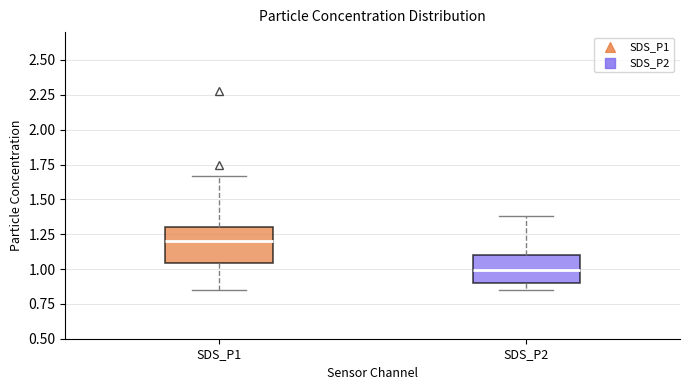

Reading left to right, transcribe this box plot: for each box, give where its median line is, the range the box spans, and where its two whiskers end, as read against the y-axis. The values are not printed on the chart, so give them approximately, as read against the axis.

SDS_P1: median 1.20, box 1.05 to 1.30, whiskers 0.85 to 1.65
SDS_P2: median 1.00, box 0.90 to 1.10, whiskers 0.85 to 1.40